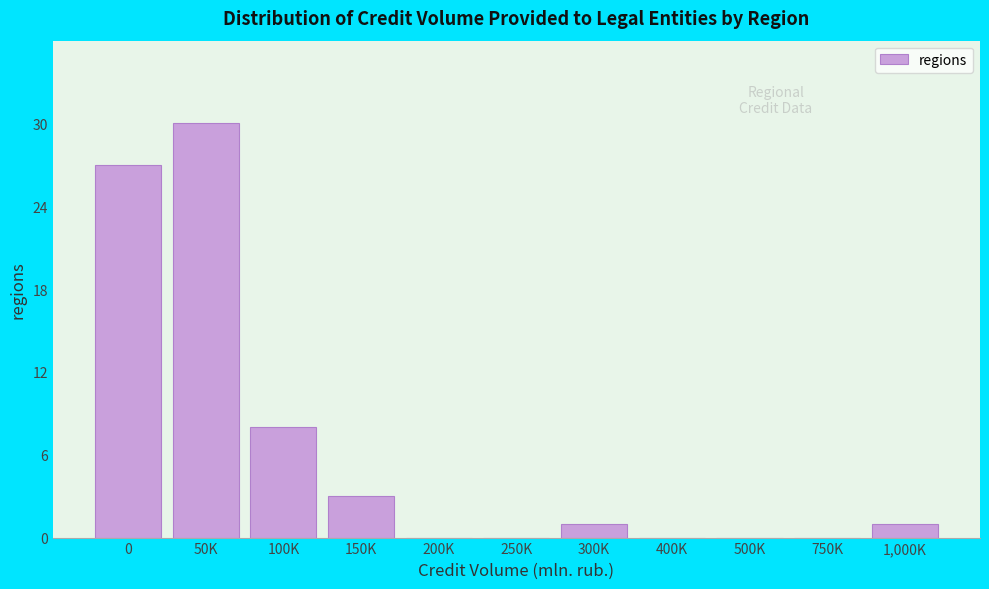

Reading right to left, transcribe all the data shown in this chart.

1,000K=1	750K=0	500K=0	400K=0	300K=1	250K=0	200K=0	150K=3	100K=8	50K=30	0=27